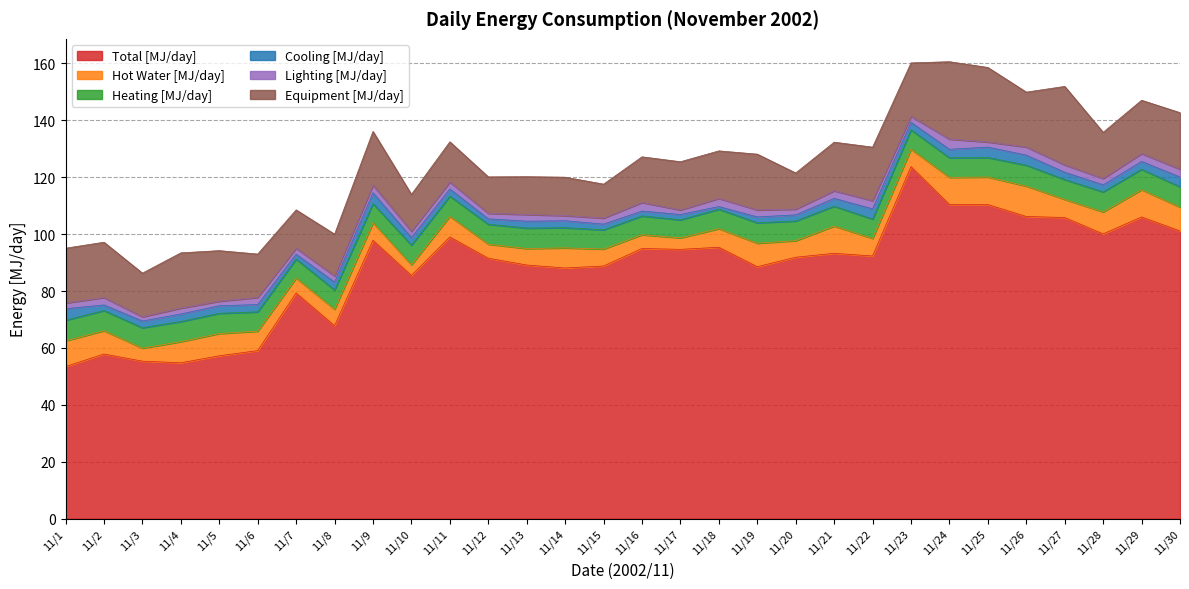

List the series in order of their peak value, lowest first.

Lighting [MJ/day], Cooling [MJ/day], Heating [MJ/day], Hot Water [MJ/day], Equipment [MJ/day], Total [MJ/day]